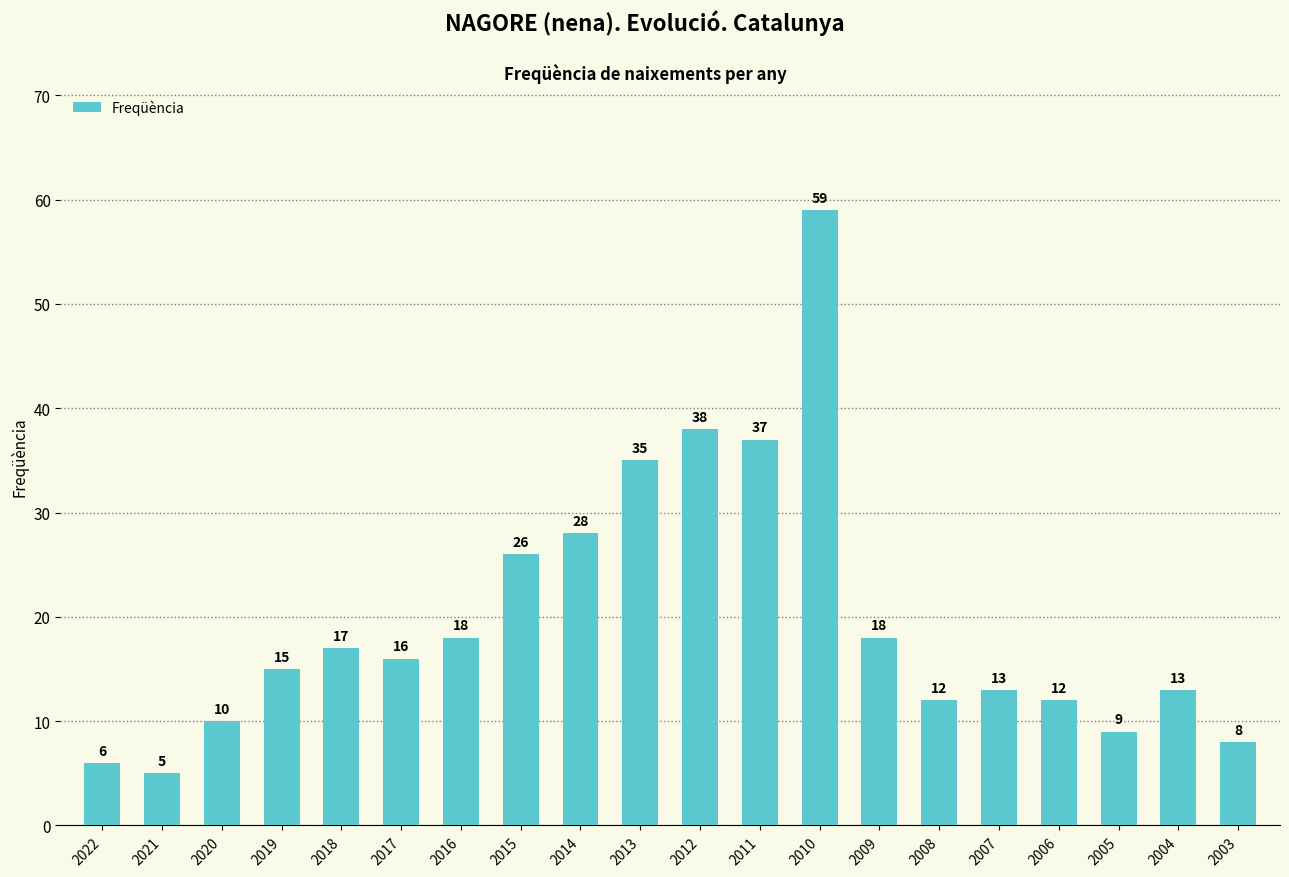

What is the sum of the values at 2022 and 2006?

18